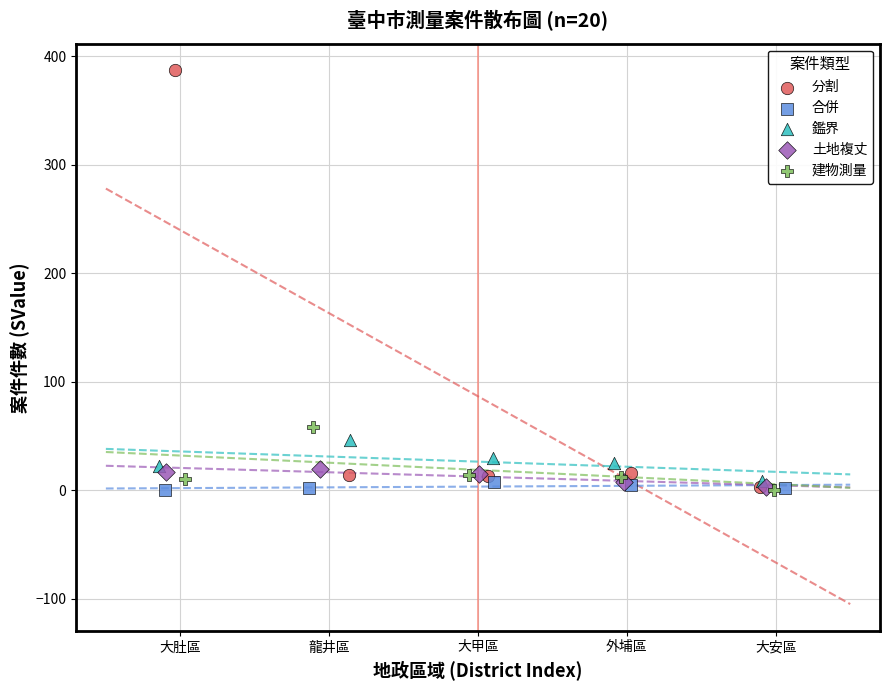

Which series reaches the maximum Y coordinate?

分割